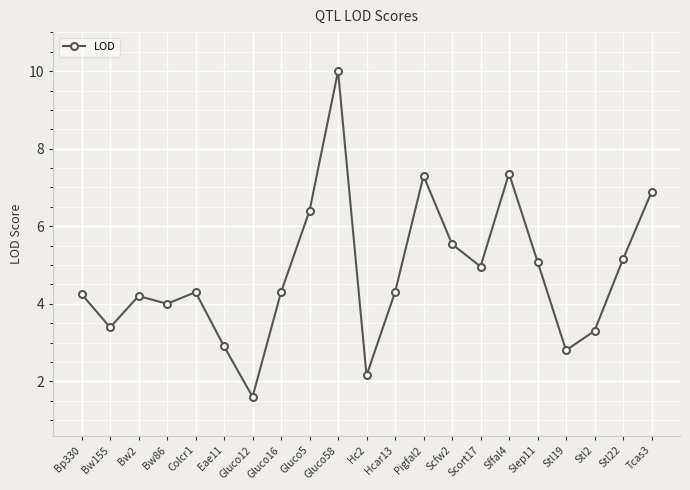

Which label corresponds to the largest value in the chart?

Gluco58